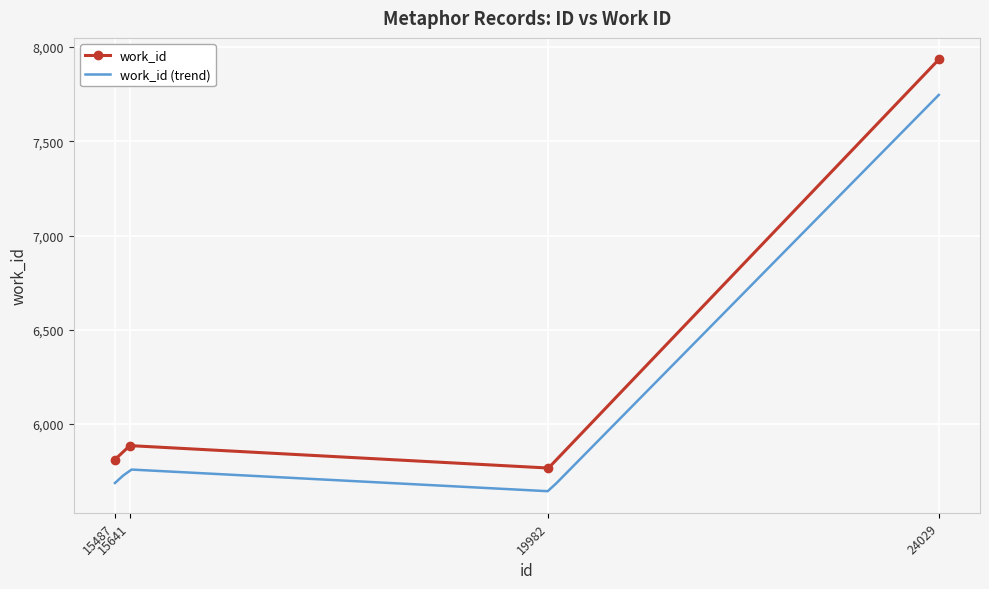

Between 19982 and 24029, which is larger?

24029